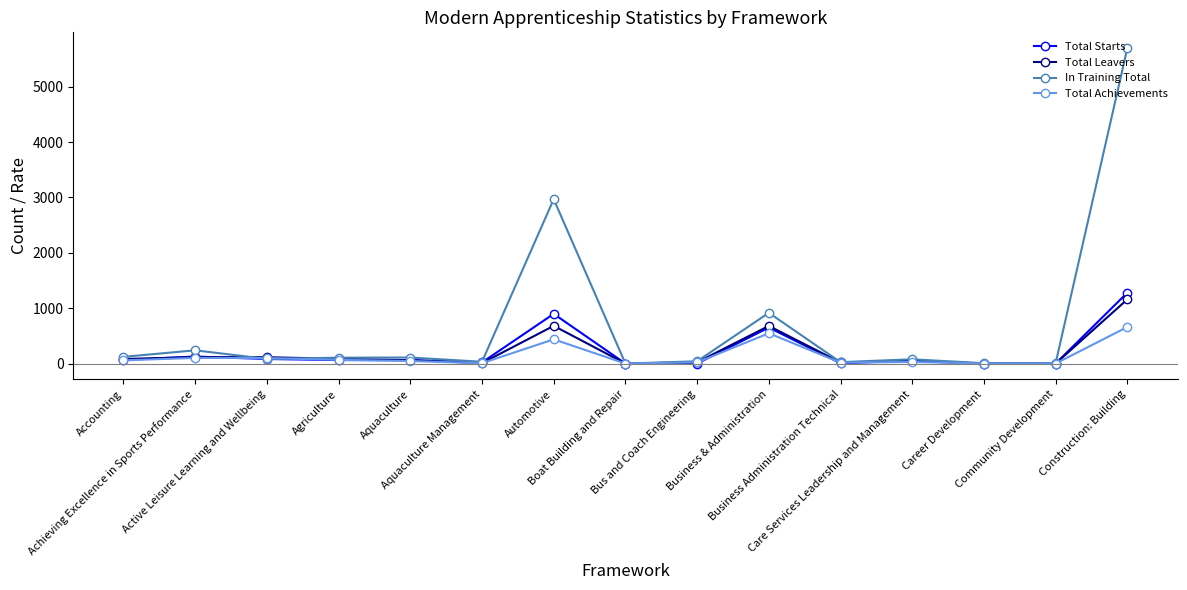

True or false: Total Leavers has more than 0 interior local peaks.

True